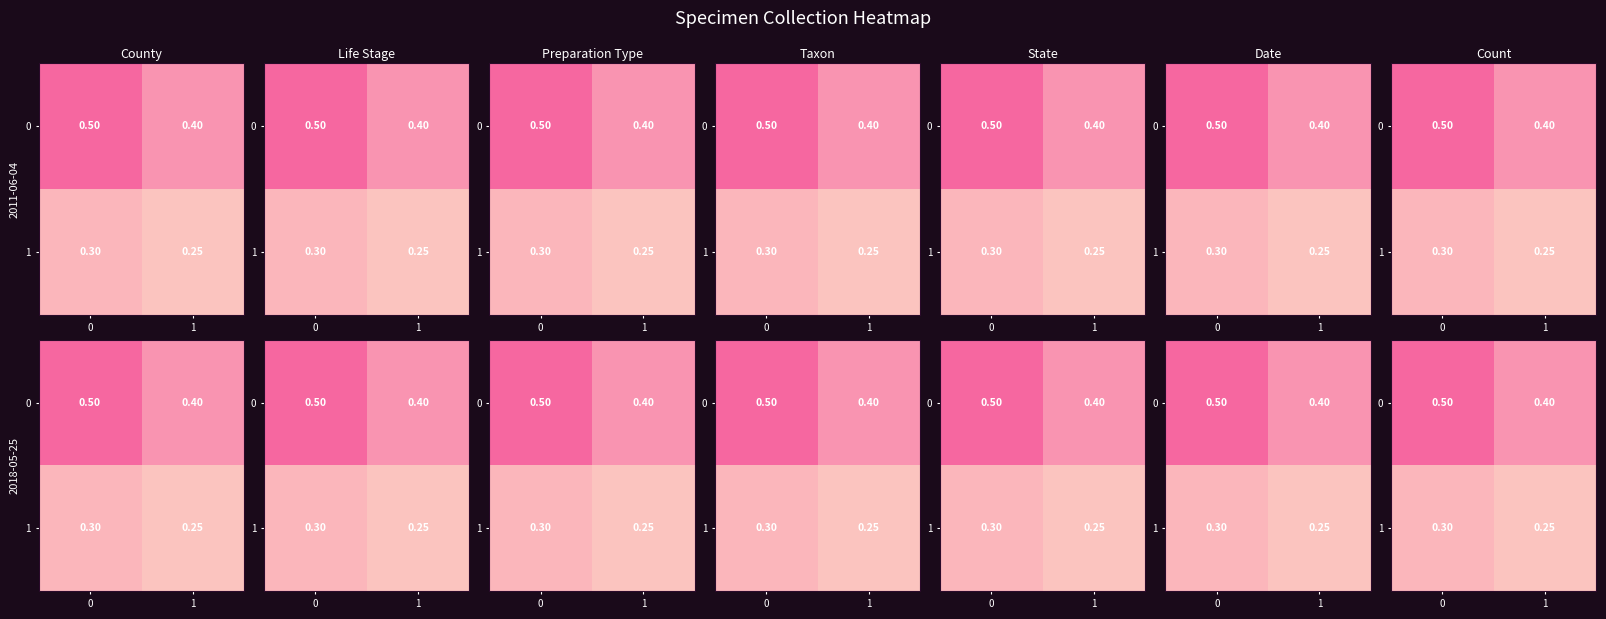

How many series are shown in this chart?

2